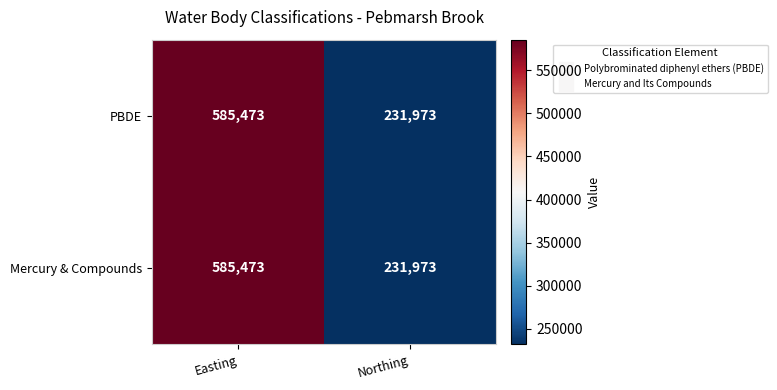

What is the total value across all series at Northing?

463946